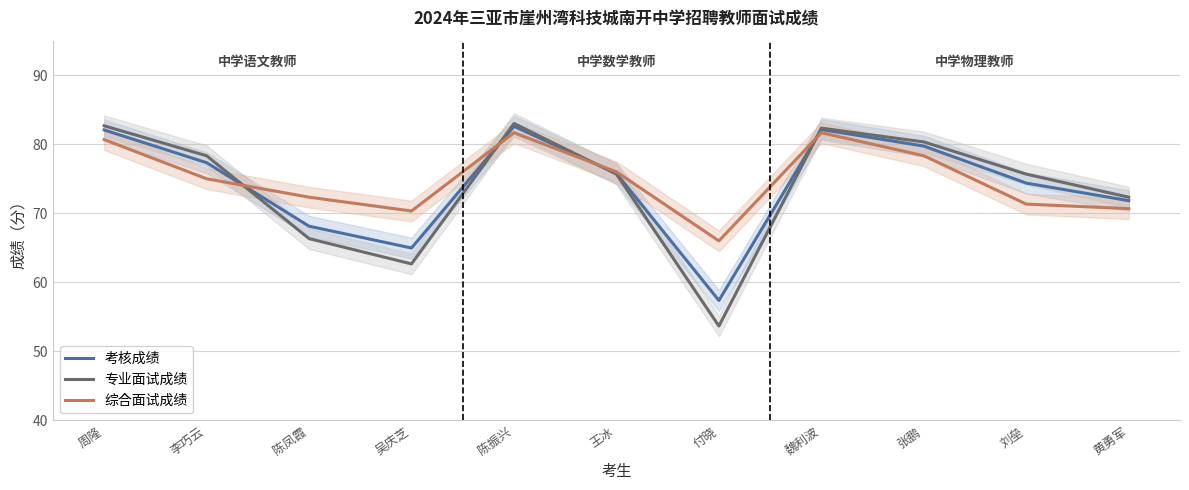

What is the label of the 2nd point from the right?

刘垒